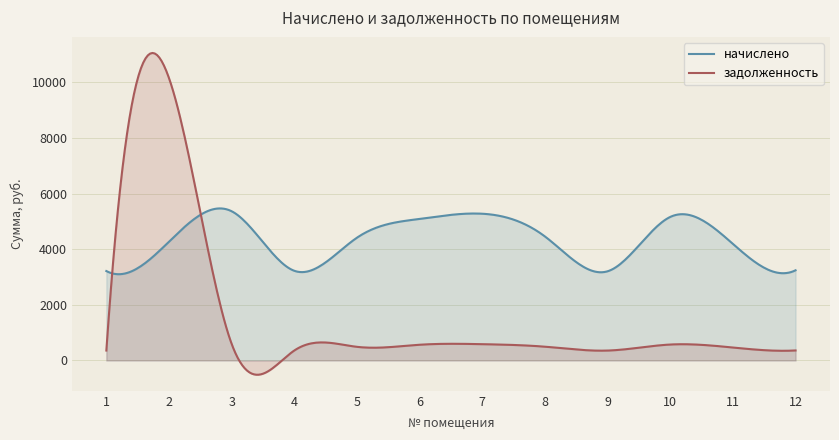

Rank the series by their average value, from highest to lowest.

начислено, задолженность